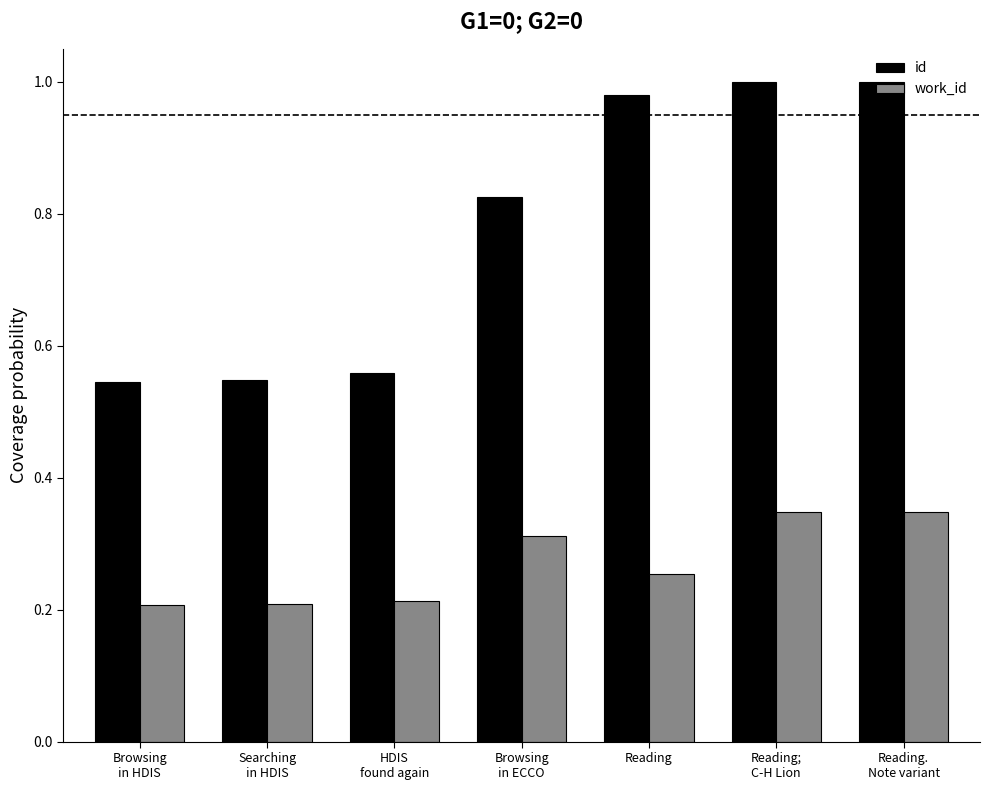

What is the label of the 1st bar from the left?

Browsing
in HDIS